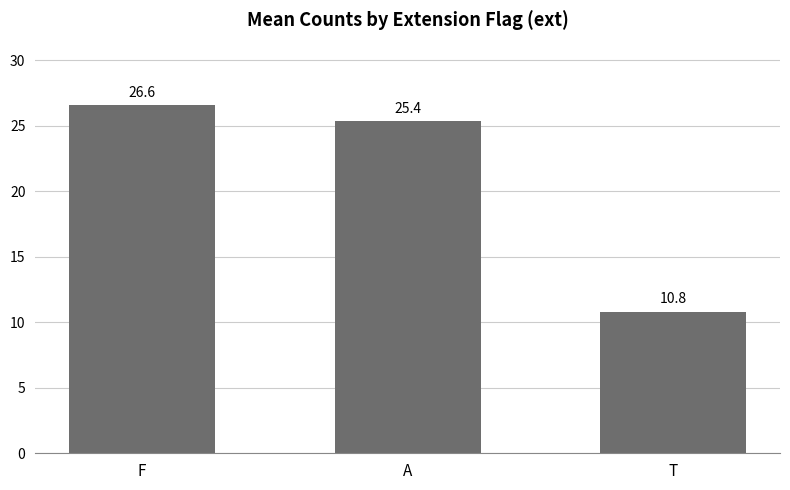

What is the change in value from F to T?

-15.7